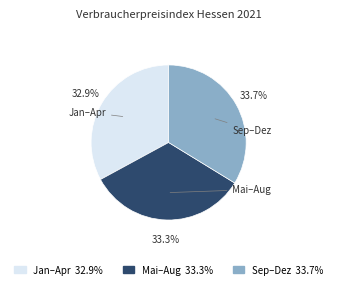

What is the total percentage of Jan–Apr and Mai–Aug?

66.3%